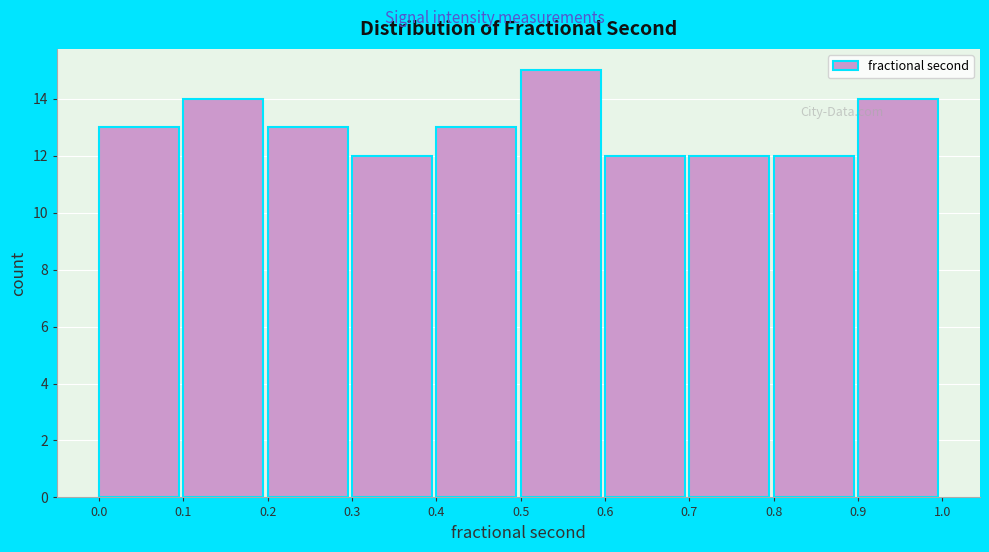

Reading left to right, transcribe this chart: for each bar, give the range it covers on the x-axis and its height. The values are not printed on the chart, so give them approximately, as read against the axis.

0.0 to 0.1: 13
0.1 to 0.2: 14
0.2 to 0.3: 13
0.3 to 0.4: 12
0.4 to 0.5: 13
0.5 to 0.6: 15
0.6 to 0.7: 12
0.7 to 0.8: 12
0.8 to 0.9: 12
0.9 to 1.0: 14